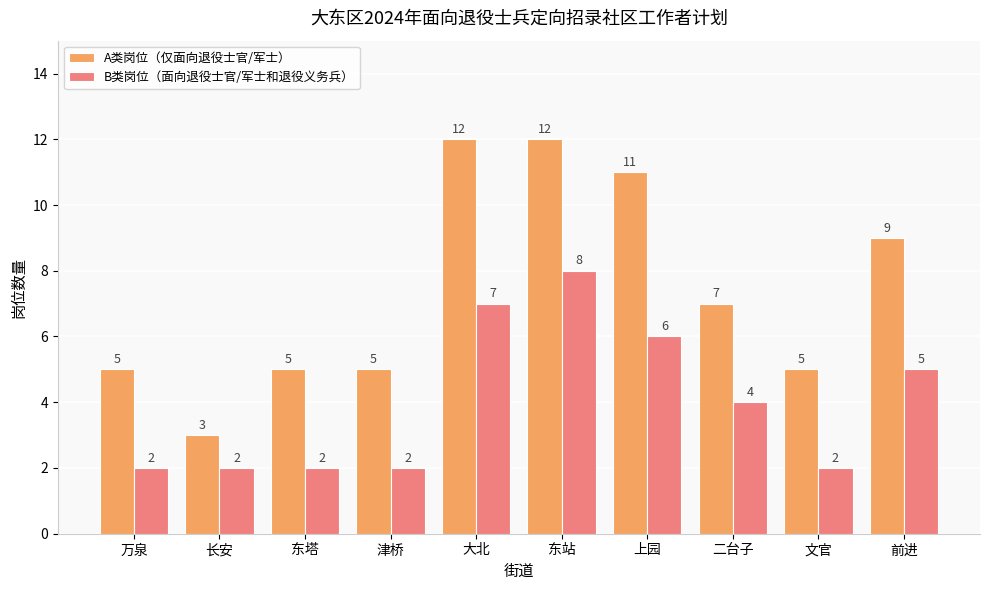

What are all the series names shown in the legend?

A类岗位（仅面向退役士官/军士）, B类岗位（面向退役士官/军士和退役义务兵）